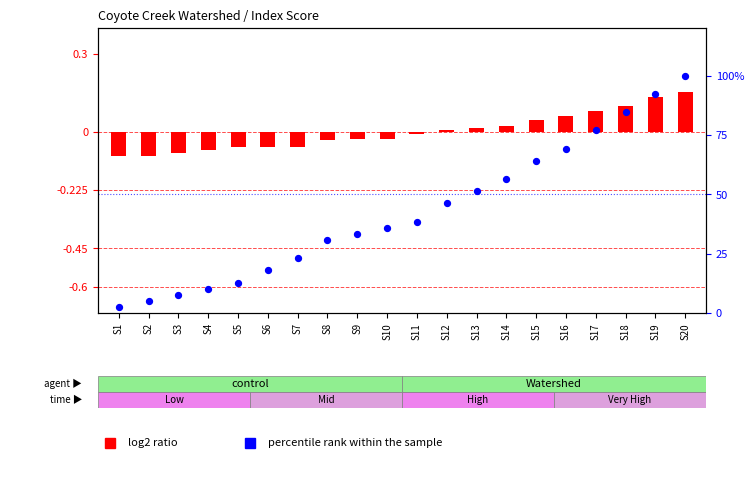

Between S13 and S15, which is larger?

S15